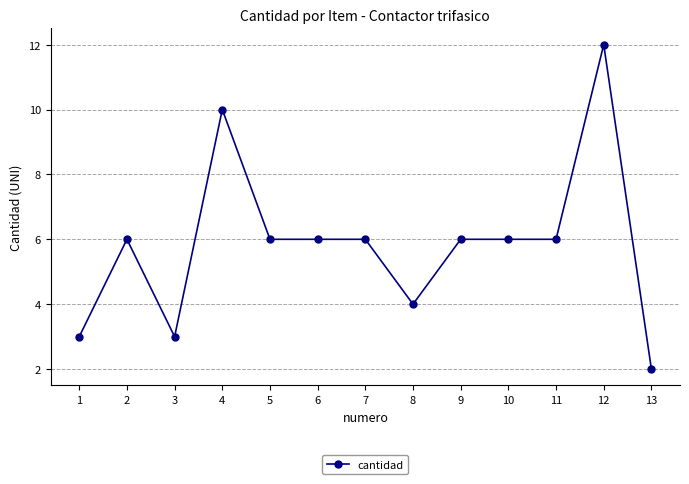

Reading right to left, what are all the values shown in this chart?

2	12	6	6	6	4	6	6	6	10	3	6	3